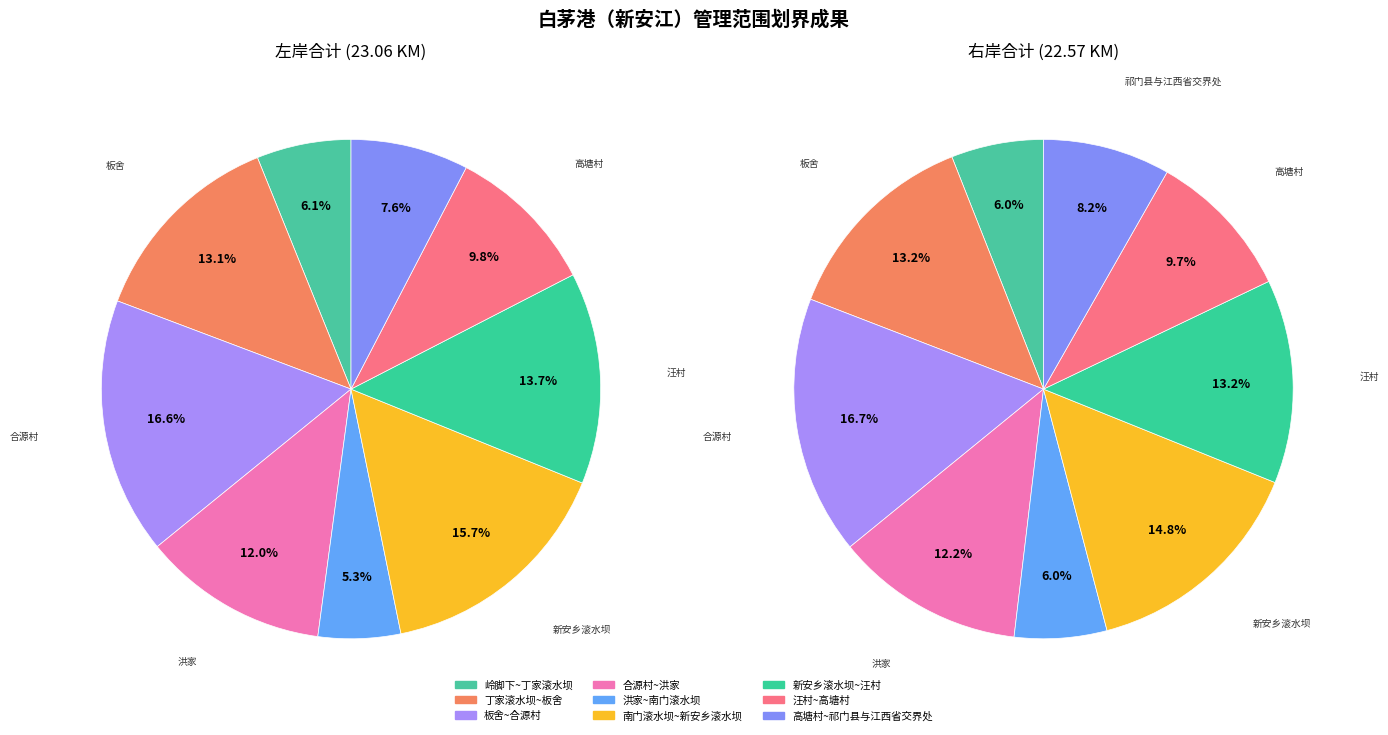

Count the number of slices in the pie.

9